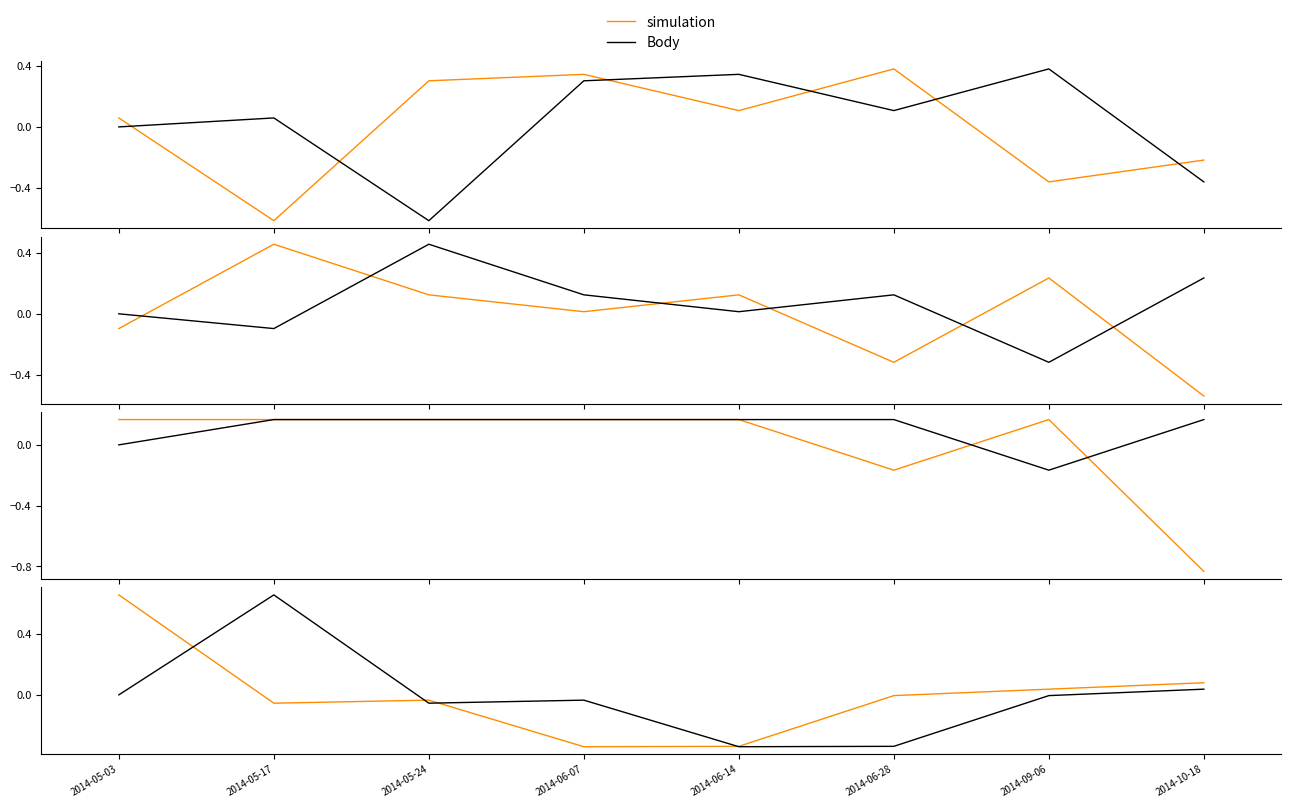

Reading left to right, extract all data points from this chart.

simulation: 2014-05-03=0.7	2014-05-17=-0.1	2014-05-24=-0.0	2014-06-07=-0.3	2014-06-14=-0.3	2014-06-28=-0.0	2014-09-06=0.0	2014-10-18=0.1
Body: 2014-05-03=0.0	2014-05-17=0.1	2014-05-24=-0.6	2014-06-07=0.3	2014-06-14=0.3	2014-06-28=0.1	2014-09-06=0.4	2014-10-18=-0.4
Pořadí: 2014-05-03=0.0	2014-05-17=-0.1	2014-05-24=0.5	2014-06-07=0.1	2014-06-14=0.0	2014-06-28=0.1	2014-09-06=-0.3	2014-10-18=0.2
Koef.: 2014-05-03=0.0	2014-05-17=0.2	2014-05-24=0.2	2014-06-07=0.2	2014-06-14=0.2	2014-06-28=0.2	2014-09-06=-0.2	2014-10-18=0.2
CTL: 2014-05-03=0.0	2014-05-17=0.7	2014-05-24=-0.1	2014-06-07=-0.0	2014-06-14=-0.3	2014-06-28=-0.3	2014-09-06=-0.0	2014-10-18=0.0